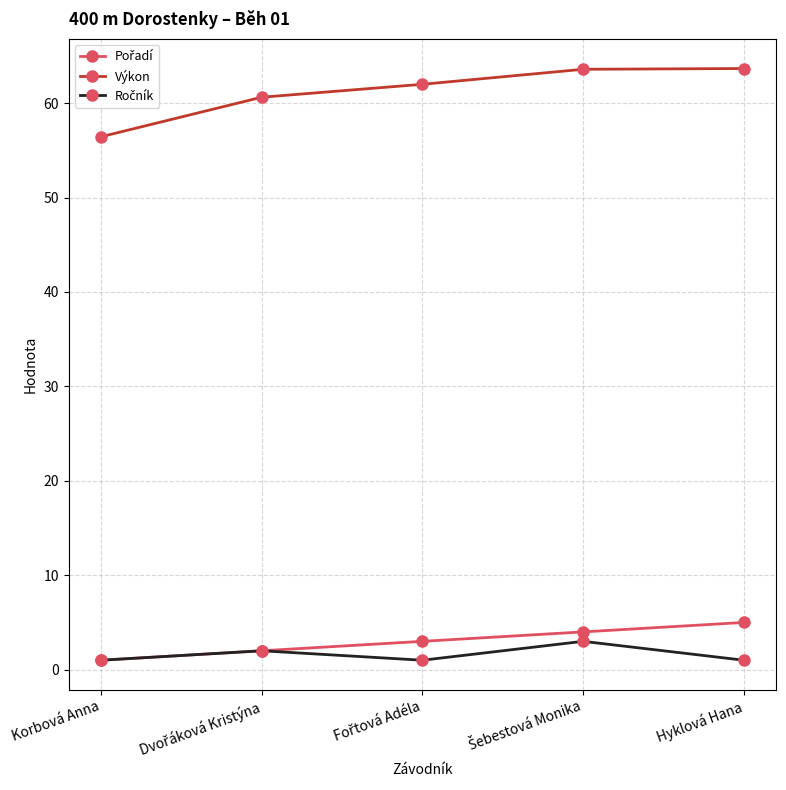

Which series has the largest range (max minus min)?

Výkon